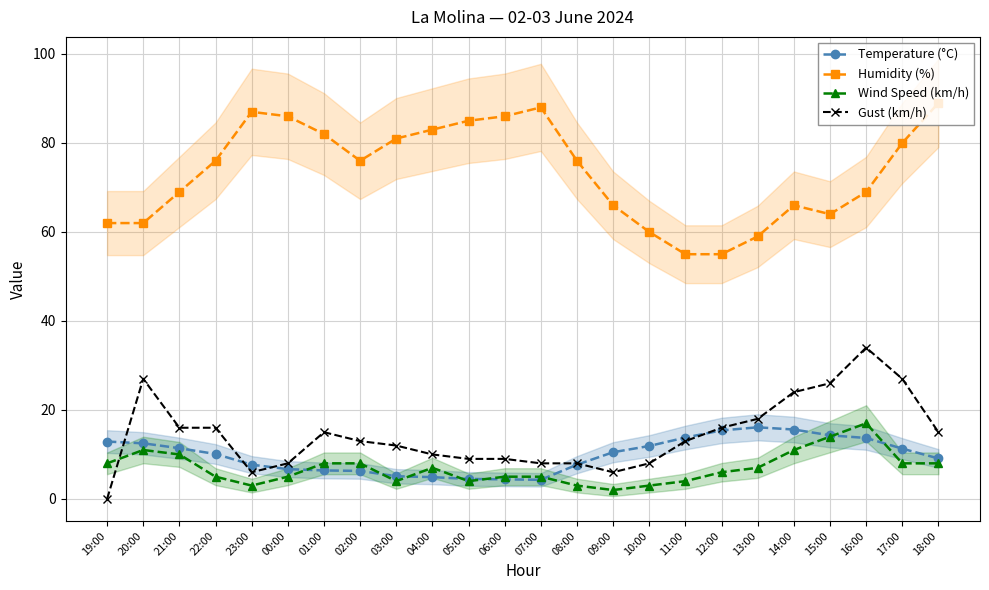

True or false: Gust (km/h) and Humidity (%) intersect in this chart.

False